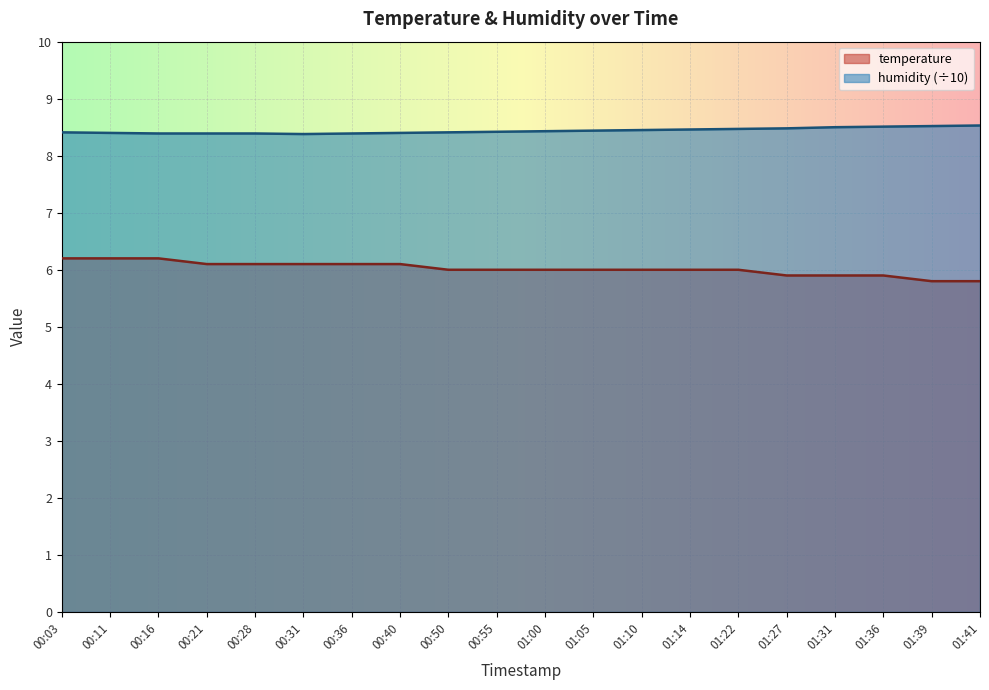

The humidity series shows 8.4 at 00:21. True or false?

True